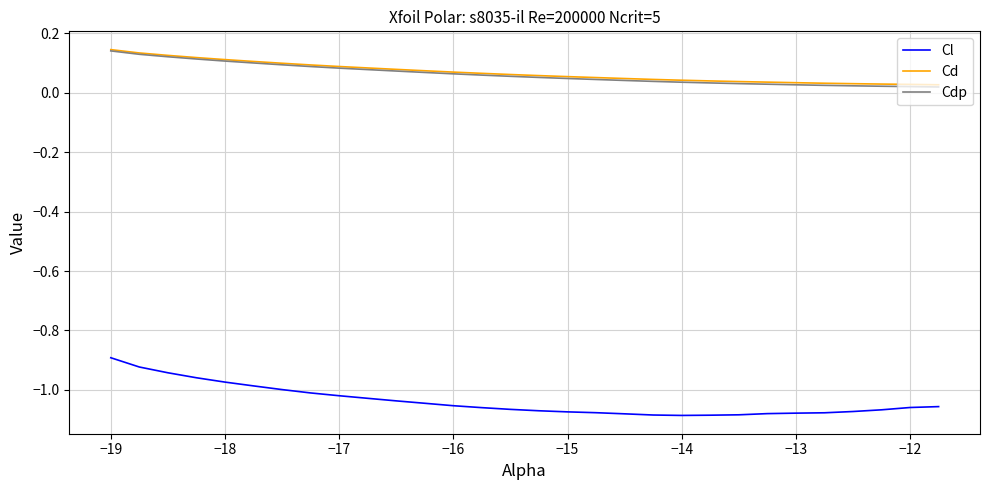

Which series has the widest spread of values?

Cl